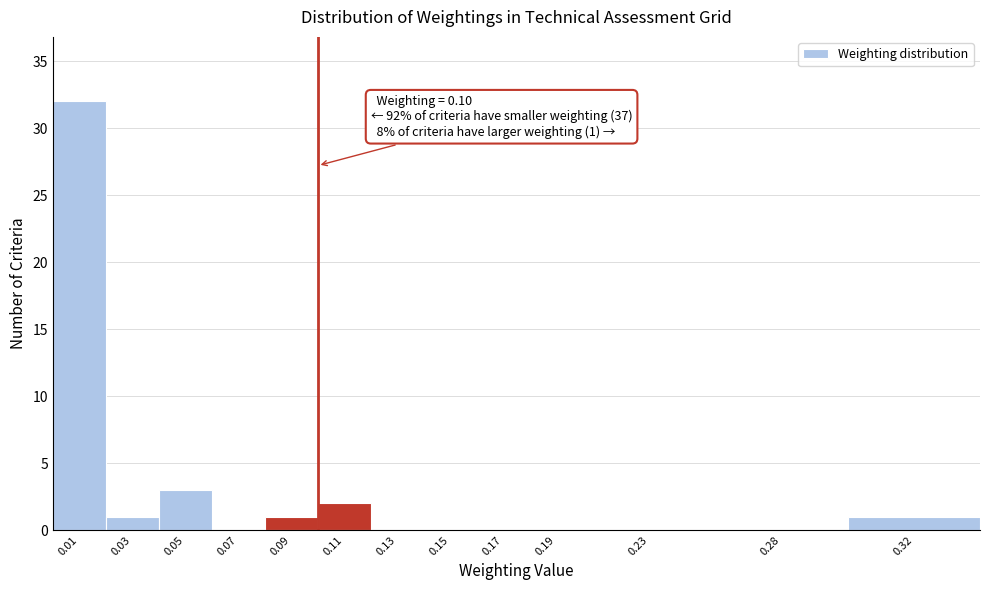

Reading left to right, list all the values displayed in this chart.

0.01=32	0.03=1	0.05=3	0.07=0	0.09=1	0.11=2	0.13=0	0.15=0	0.17=0	0.19=0	0.23=0	0.28=0	0.32=1